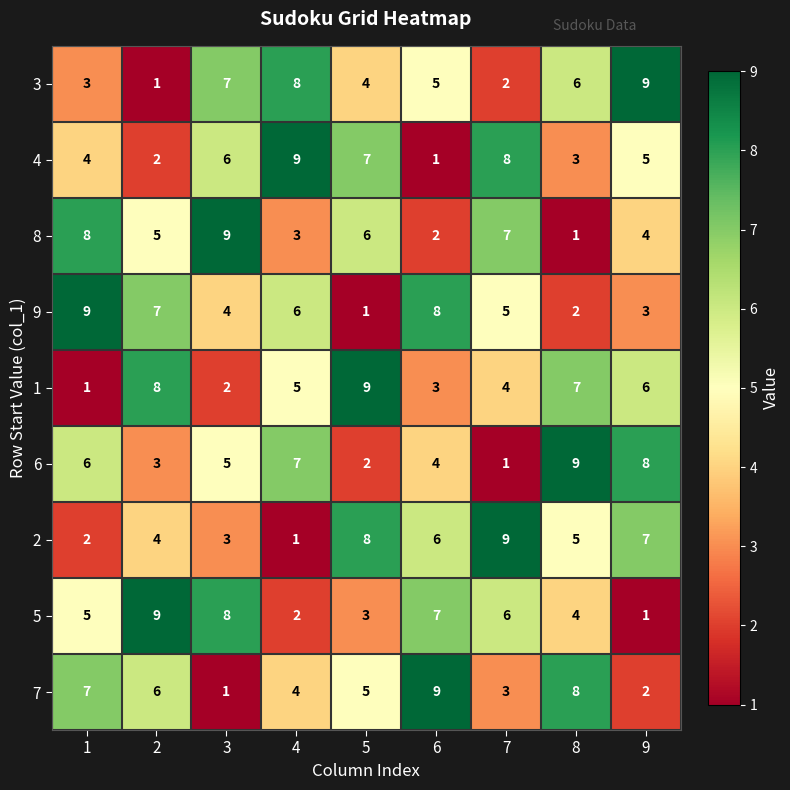

Read the 1 value at 9.

6